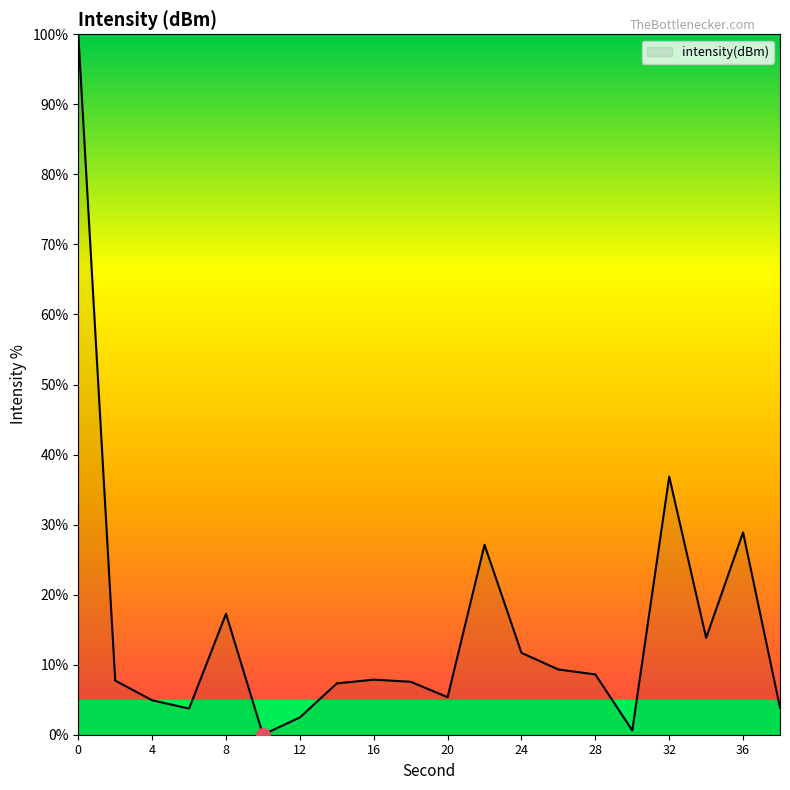

How many lines are shown in the chart?

1